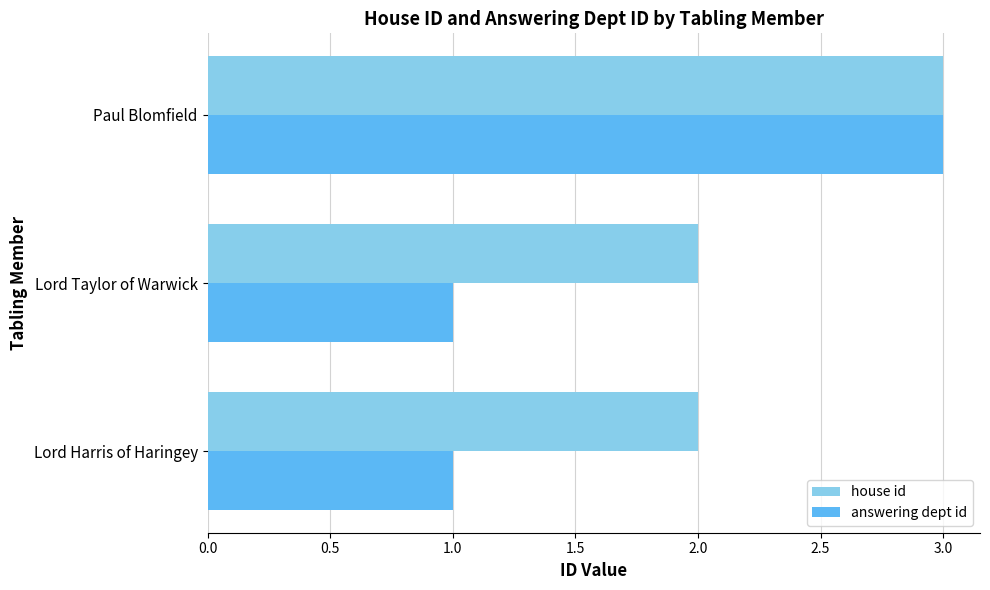

Count the number of data series in this chart.

2